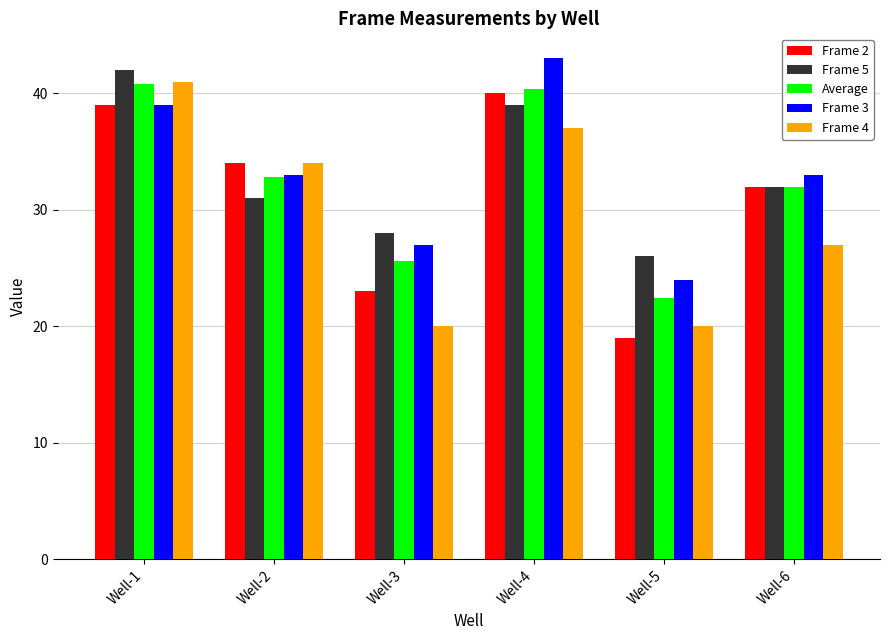

List the labels in order of Average value, largest first.

Well-1, Well-4, Well-2, Well-6, Well-3, Well-5